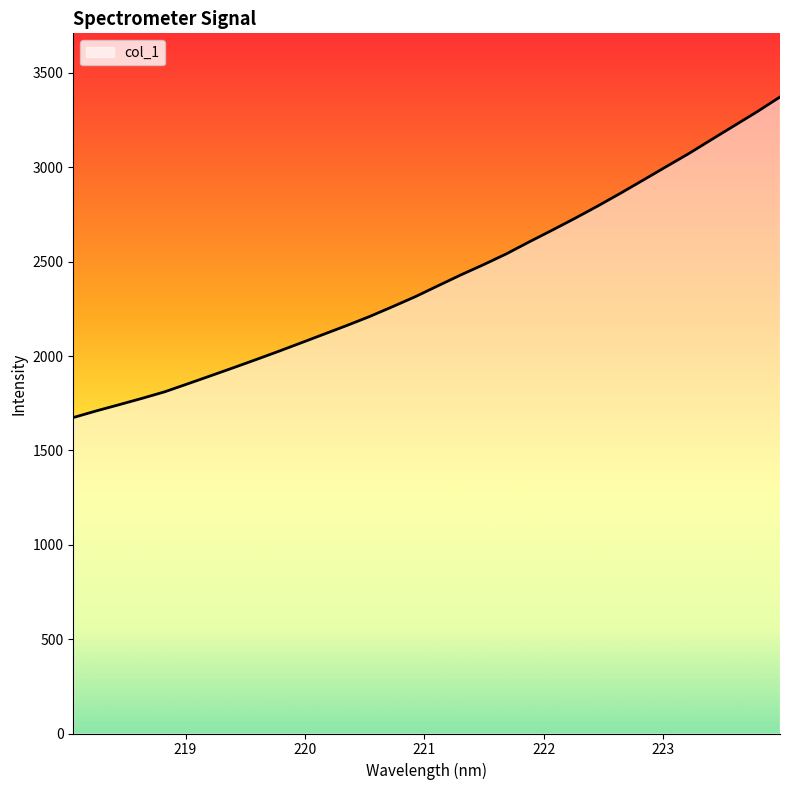

What is the minimum value shown in the chart?

1673.9